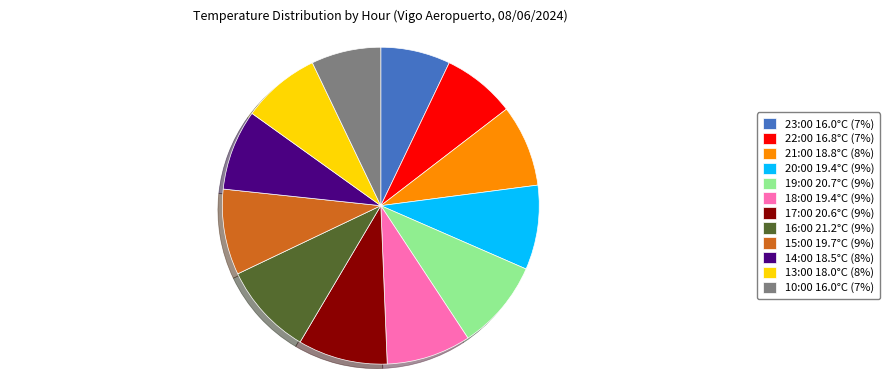

Approximately how many times larger is the value at 13:00 18.0°C (8%) compared to 19:00 20.7°C (9%)?

0.9